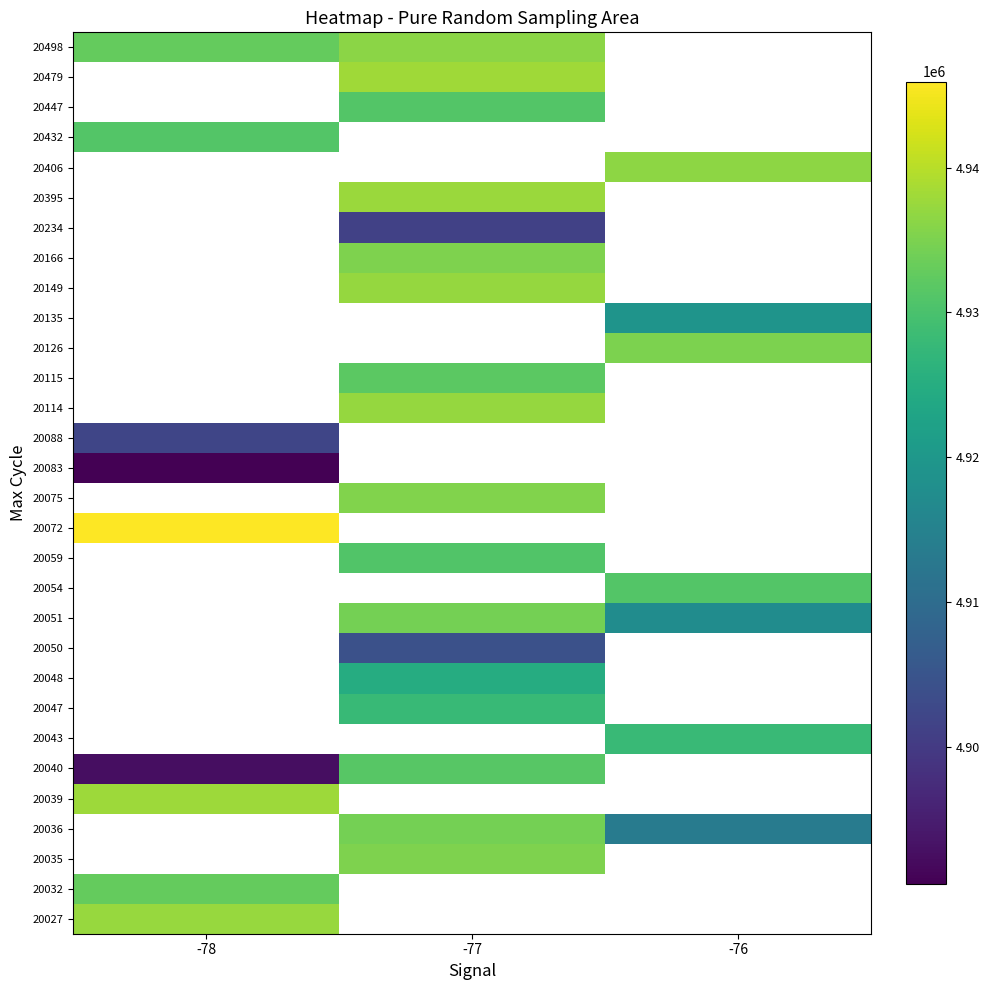

At which category does the chart reach its minimum across all series?

-78